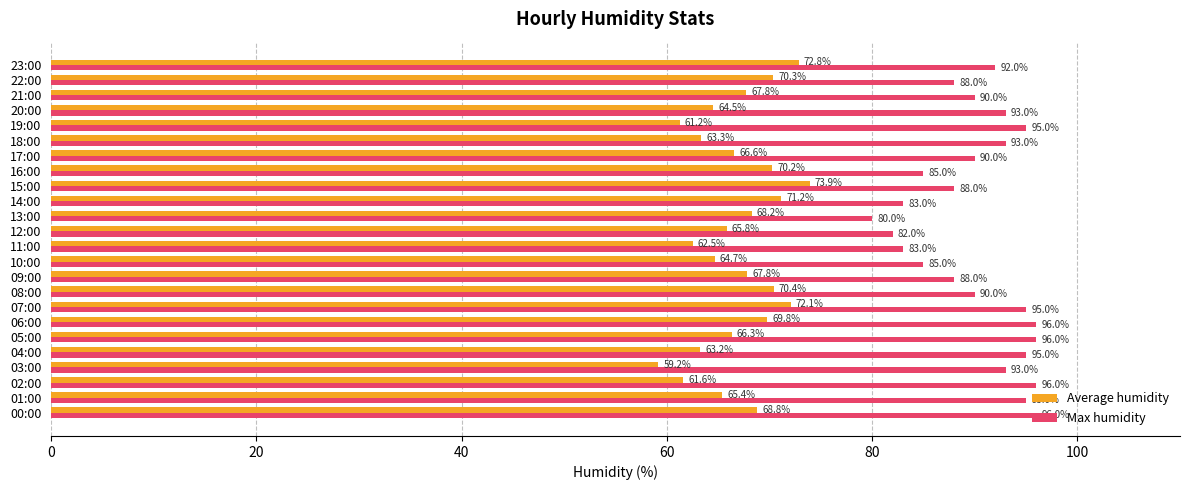

What is the difference between the second highest and second lowest values in the Max humidity series?

14.0